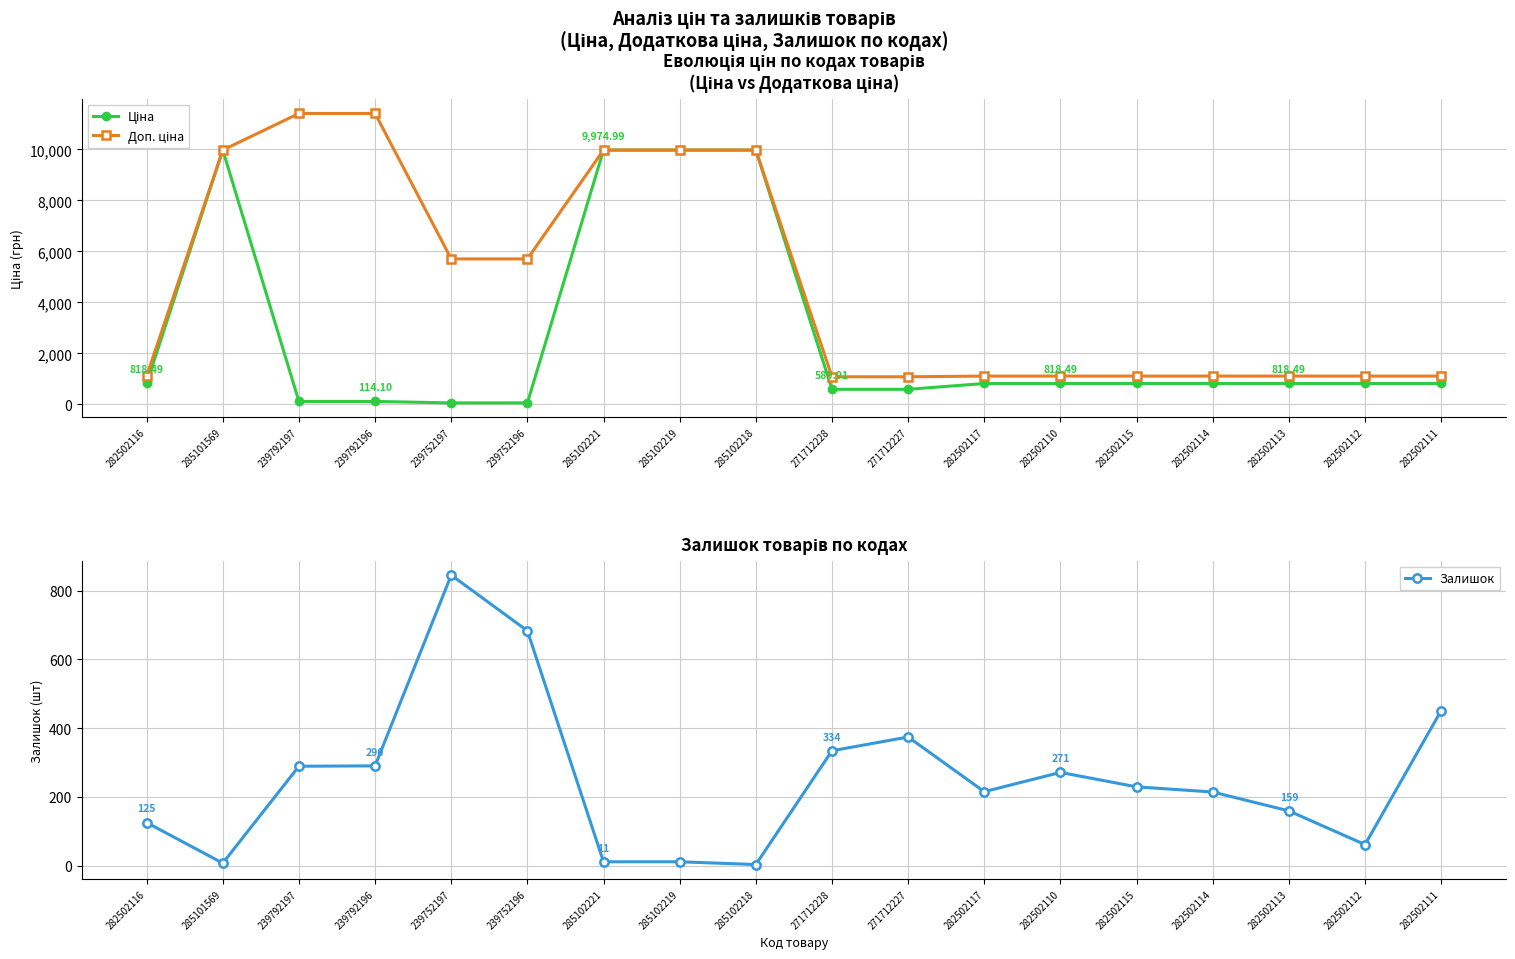

Which series has the widest spread of values?

Доп. ціна